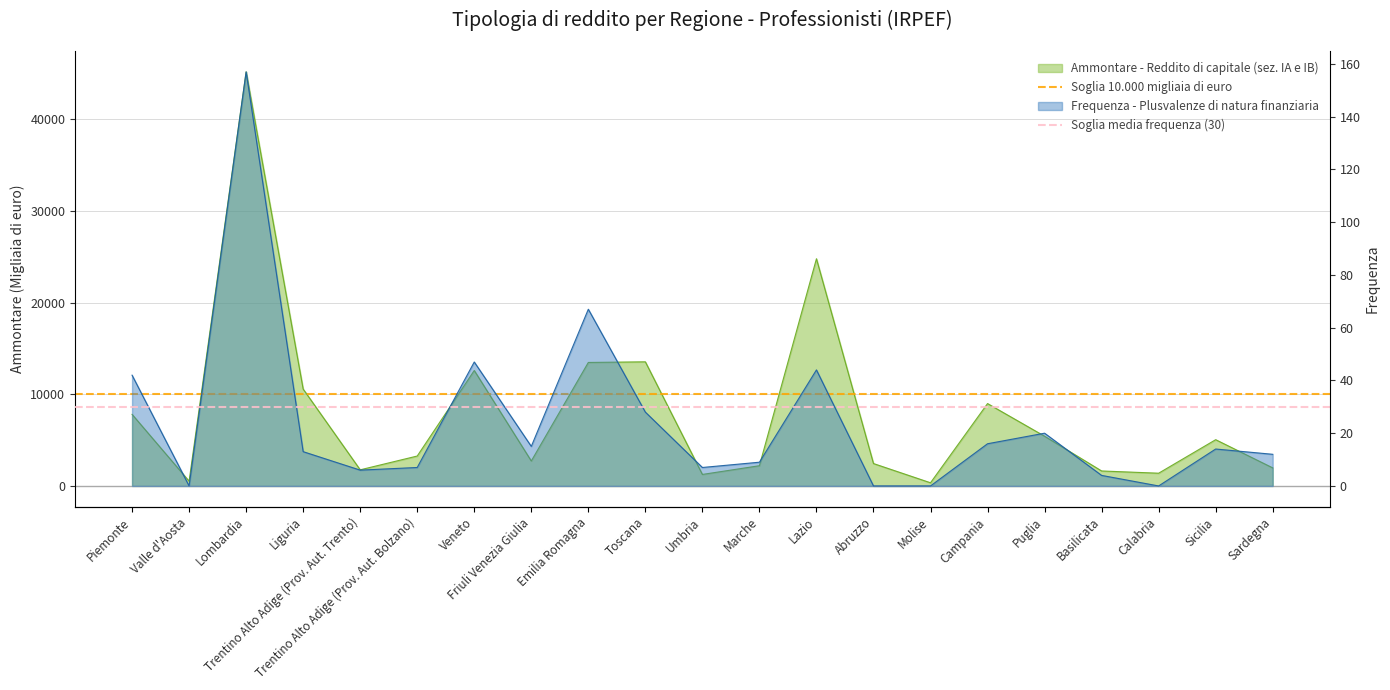

What is the value of the Soglia 10.000 migliaia di euro point at the 2nd from the left?

10000